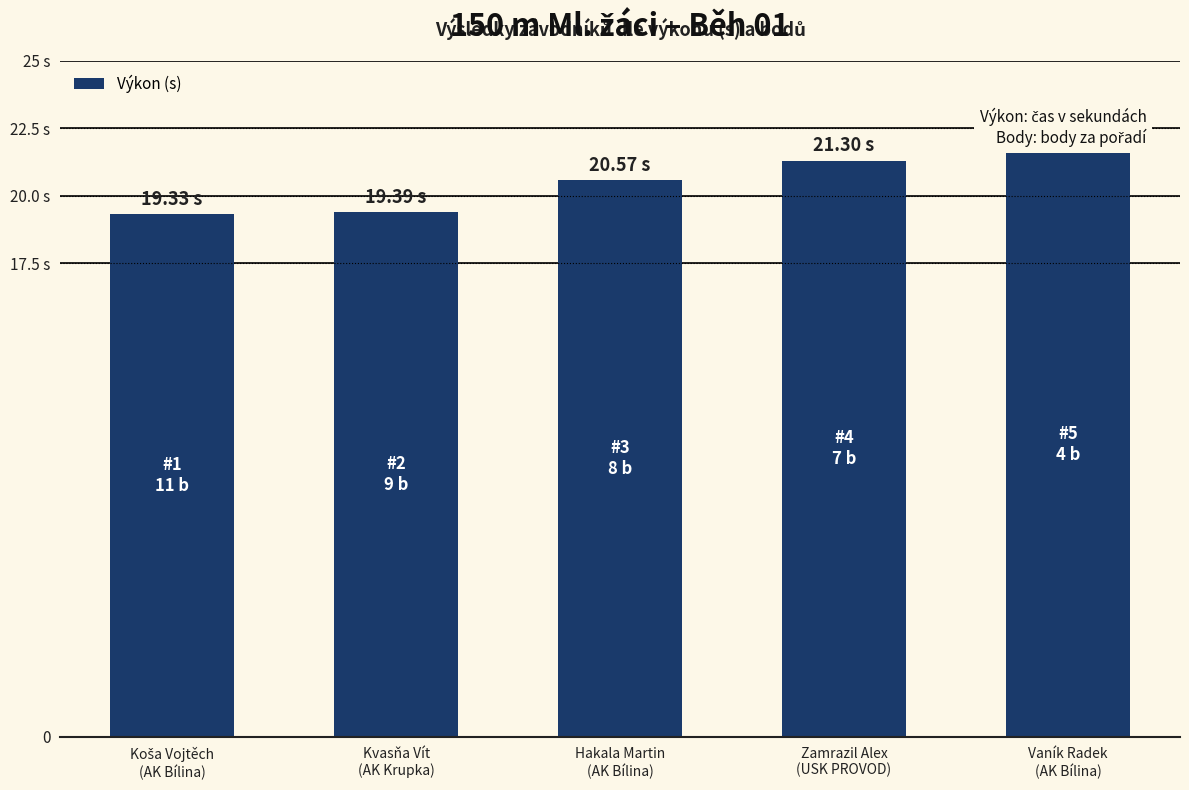

Reading right to left, transcribe all the data shown in this chart.

Vaník Radek
(AK Bílina)=21.6	Zamrazil Alex
(USK PROVOD)=21.3	Hakala Martin
(AK Bílina)=20.6	Kvasňa Vít
(AK Krupka)=19.4	Koša Vojtěch
(AK Bílina)=19.3